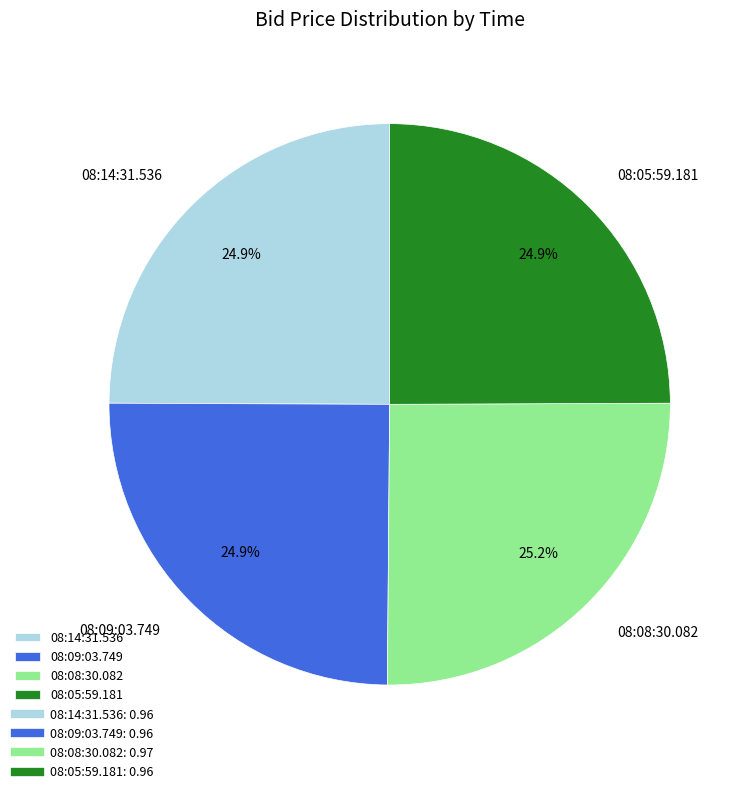

True or false: 08:14:31.536 accounts for 25% of the total.

True